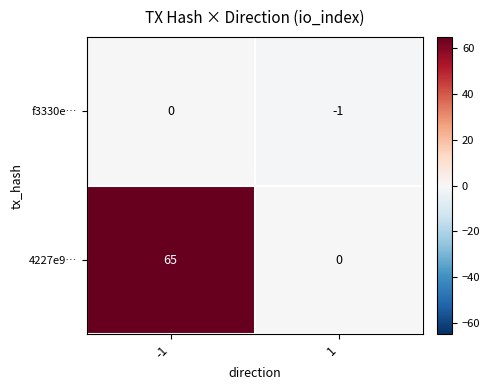

What is the total value across all series at -1?

65